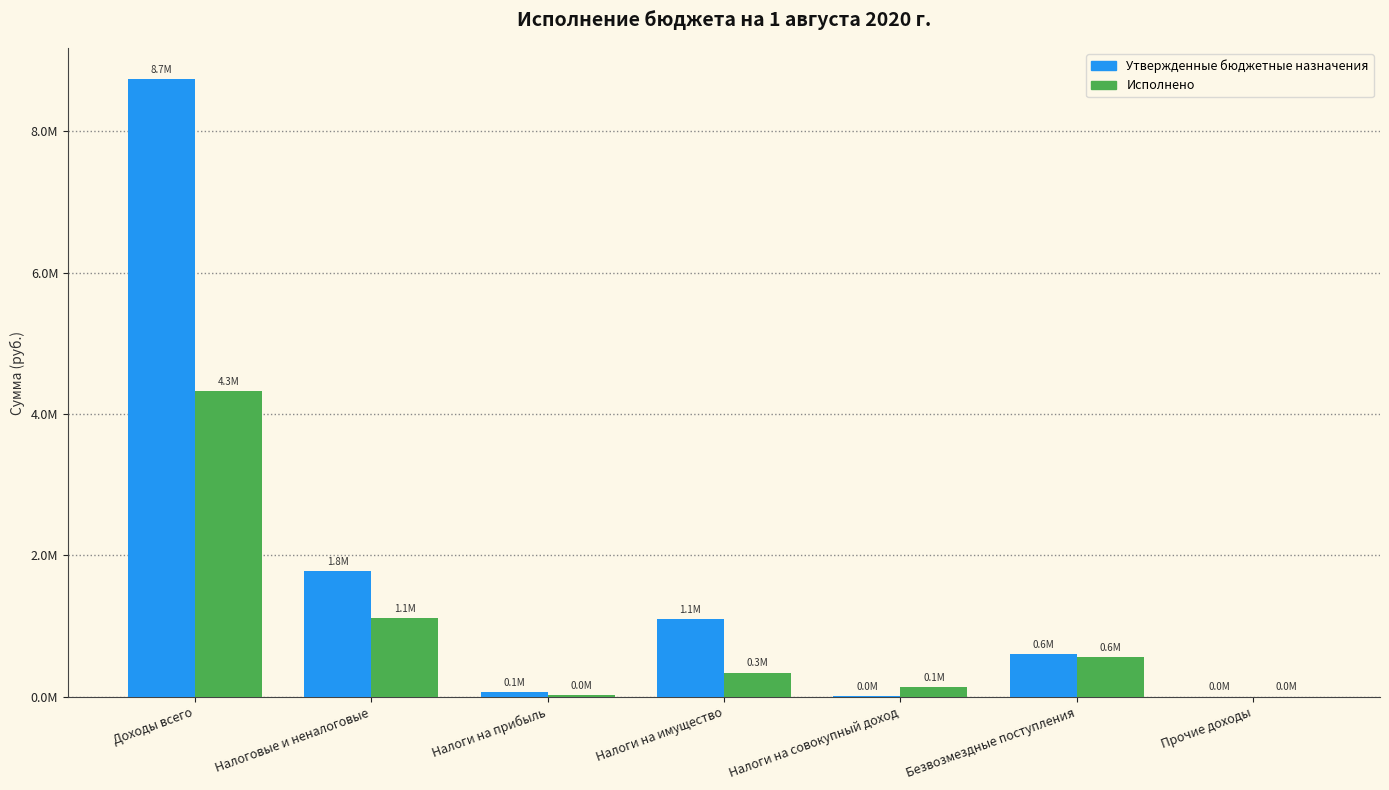

Which series has the widest spread of values?

Утвержденные бюджетные назначения